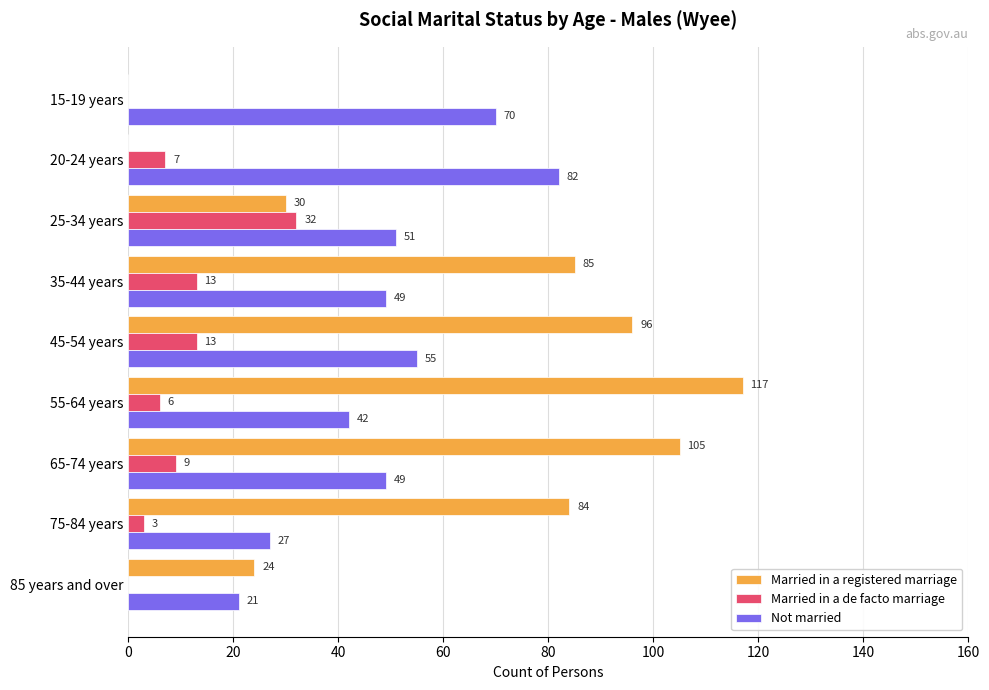

At which label is Not married closest to 51?

25-34 years